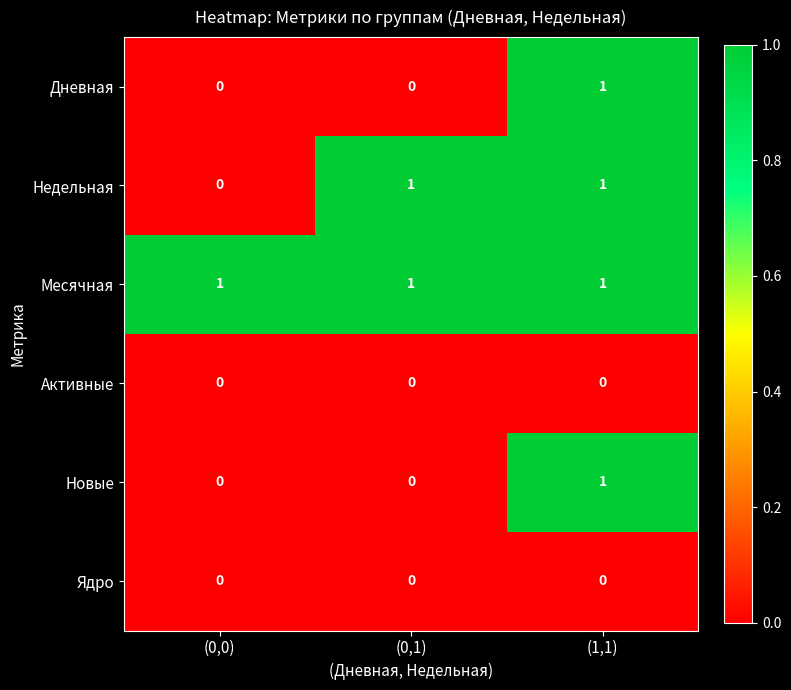

At which category is the sum across all series the highest?

(1,1)